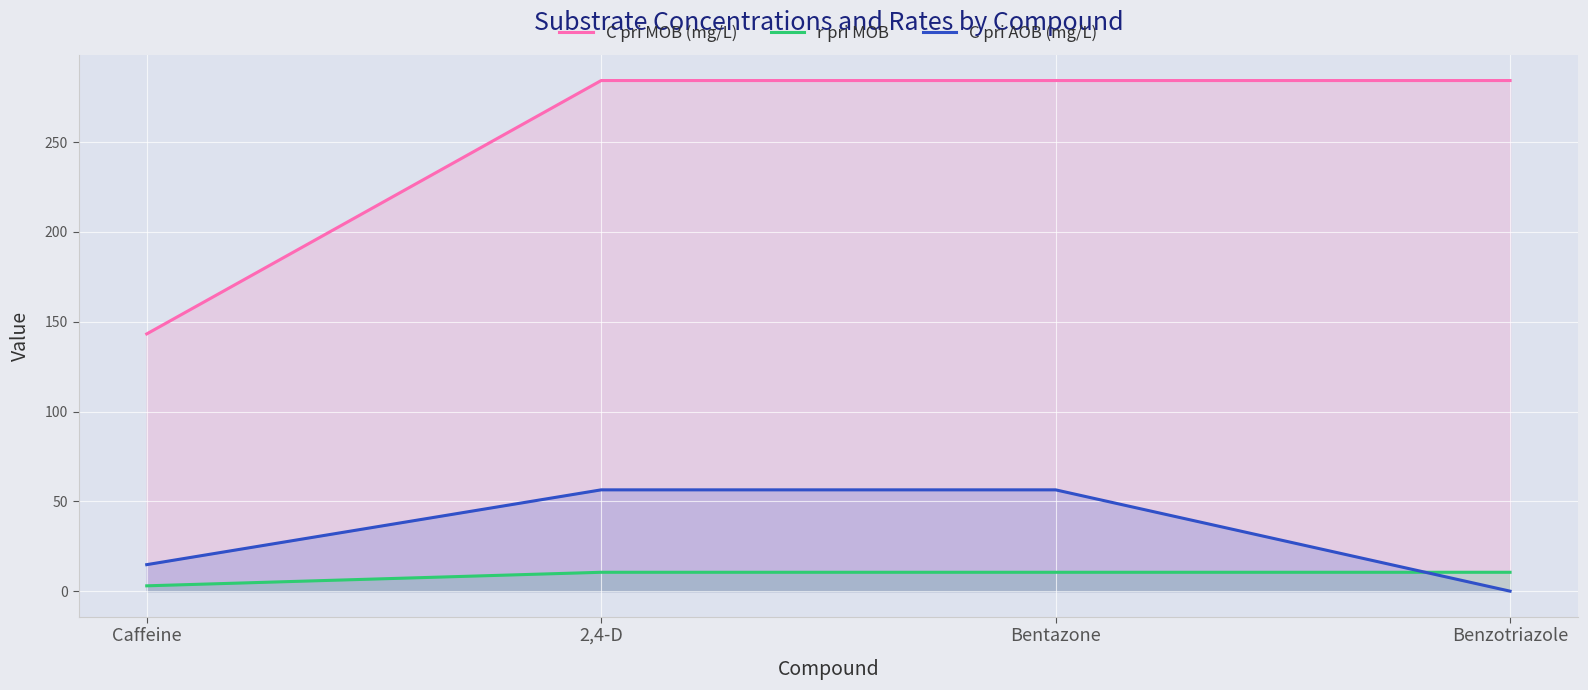

At which label does r pri MOB reach its peak?

2,4-D